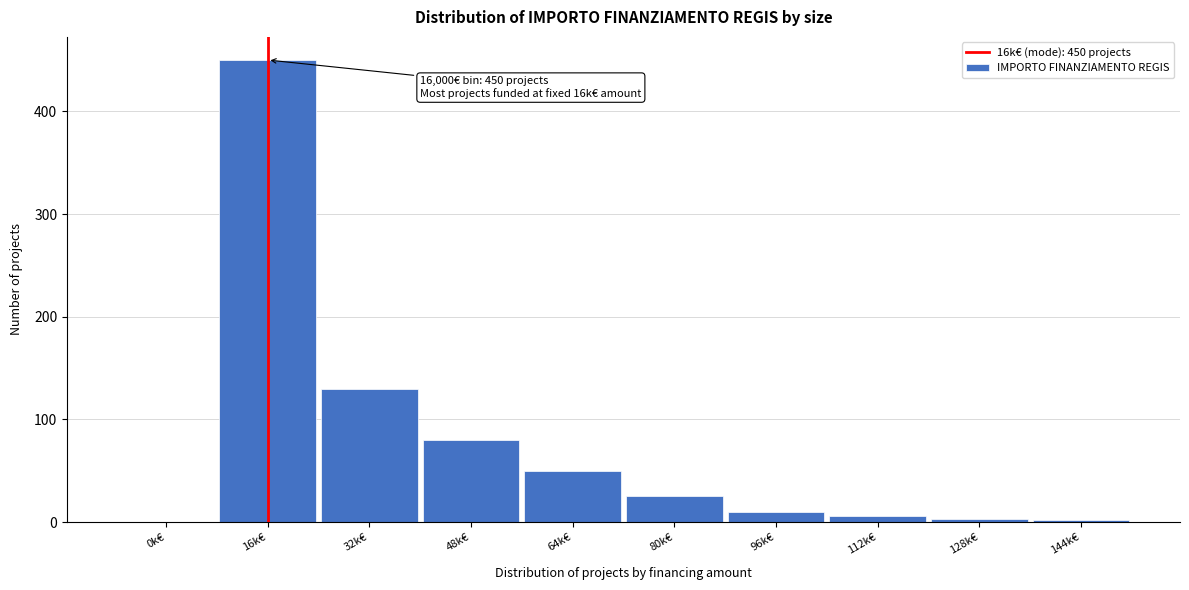

The chart shows a value of 80 at 48k€. True or false?

True